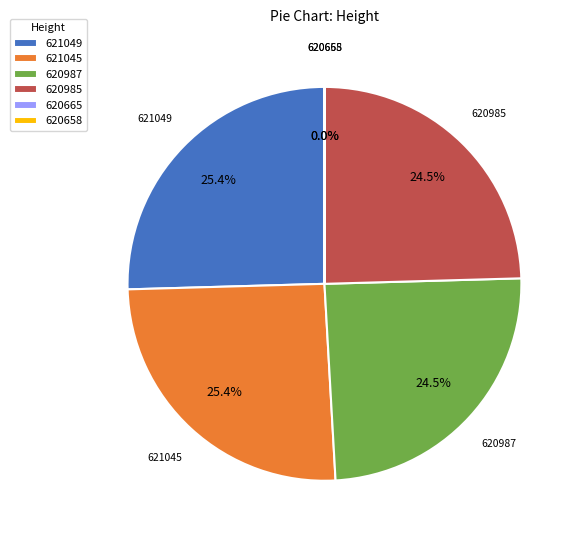

What percentage do 620985 and 621049 together represent?

50.0%